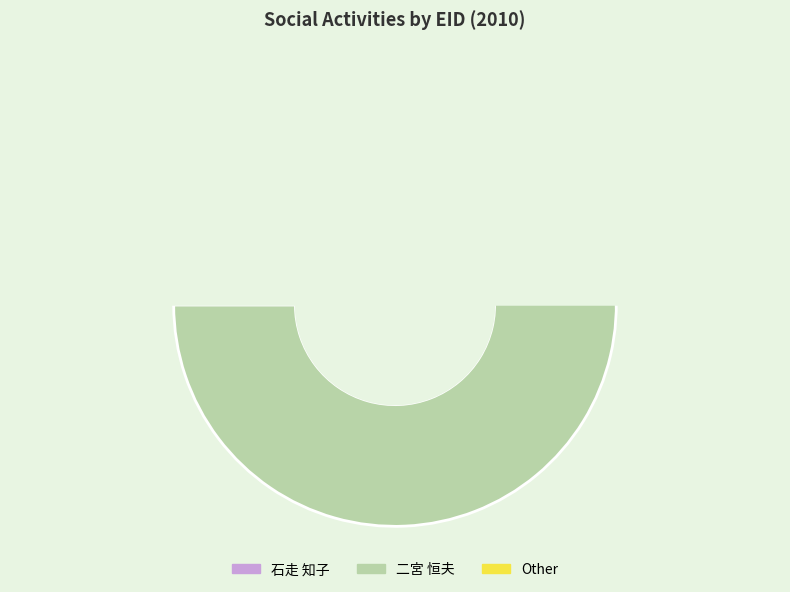

Does 224482 account for over 50% of the chart?

No